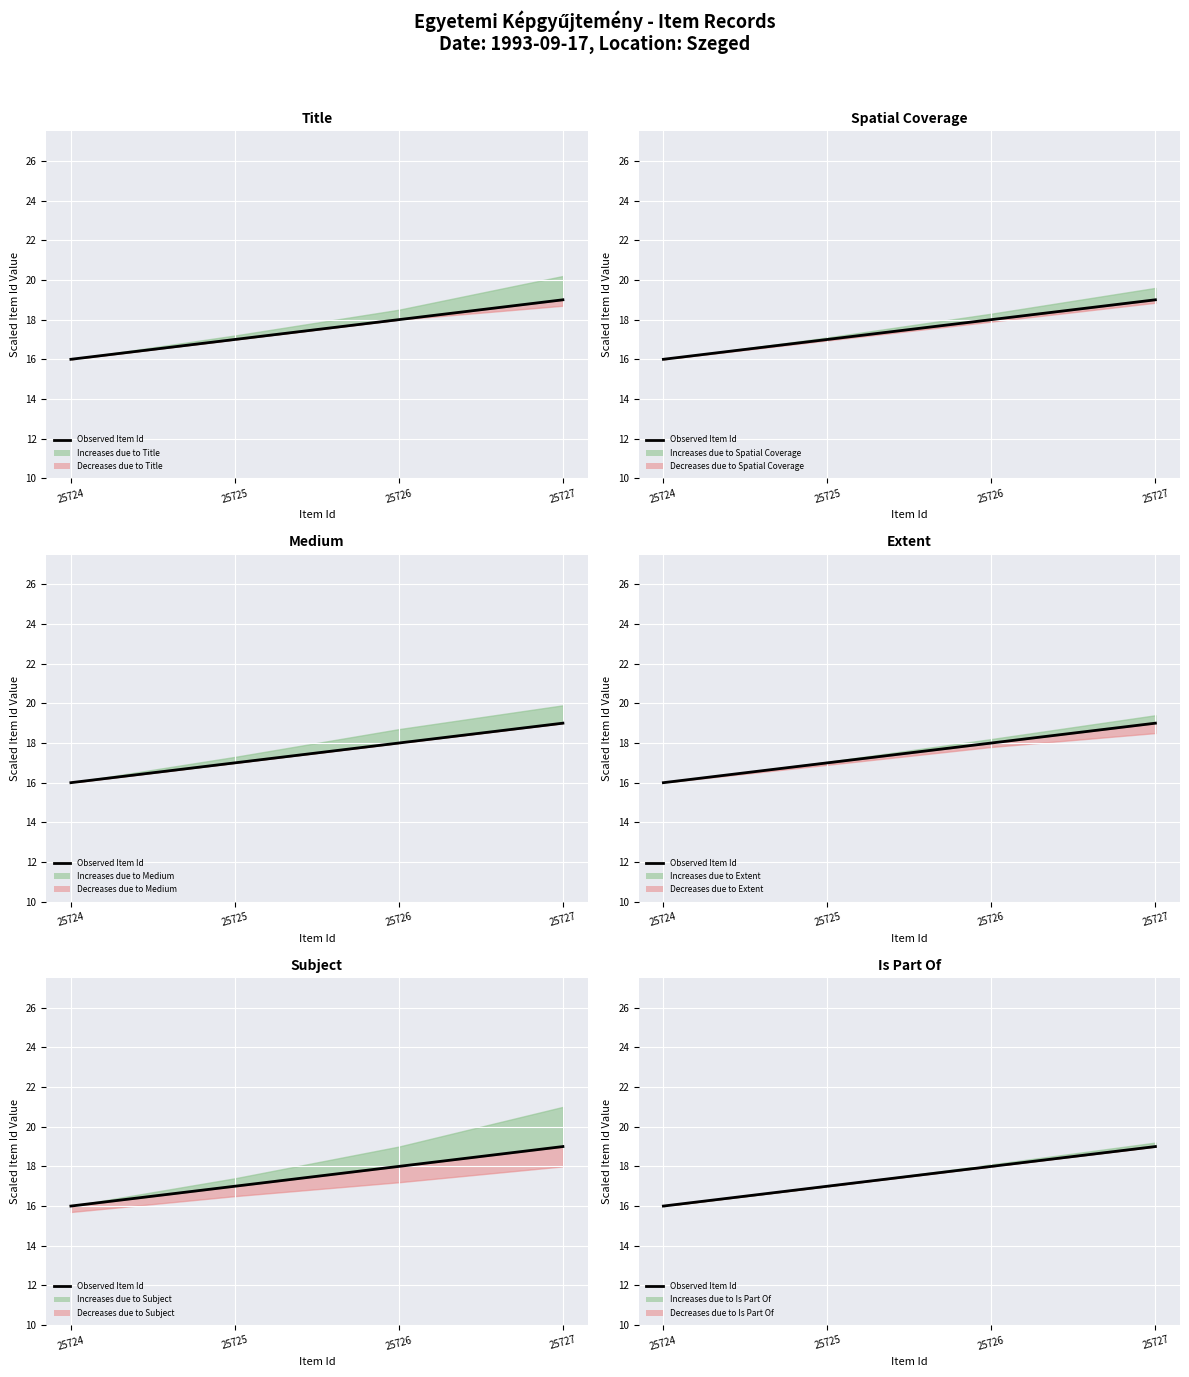

Is it true that the value at 25724 is 10?

False